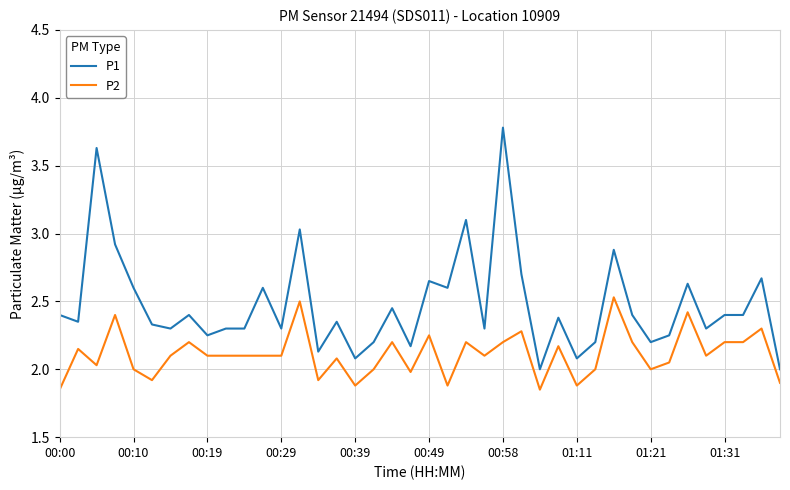

True or false: P2 and P1 cross at least once.

False